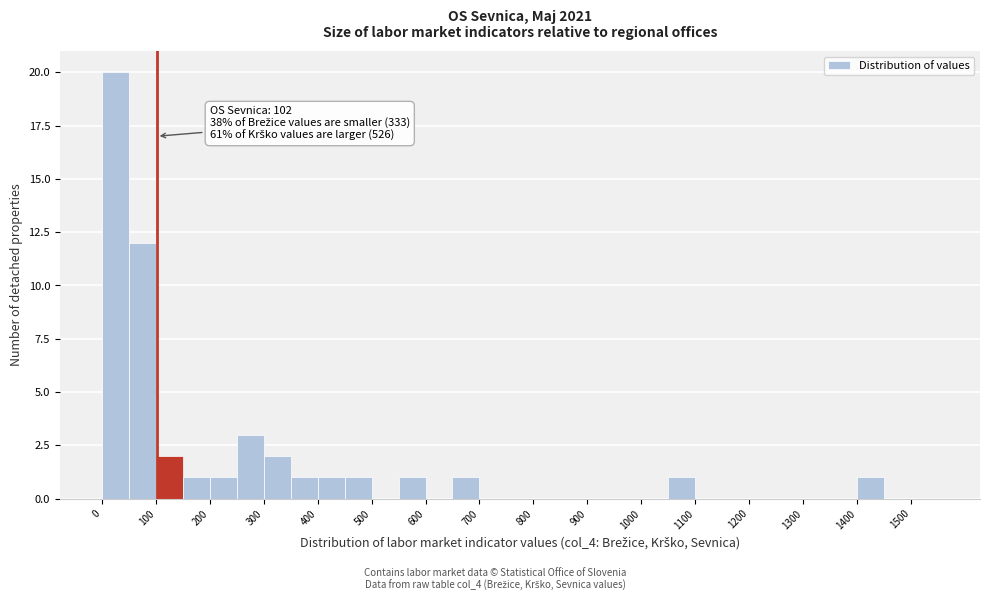

Over which range of the x-axis is the bar tallest?

0 to 50